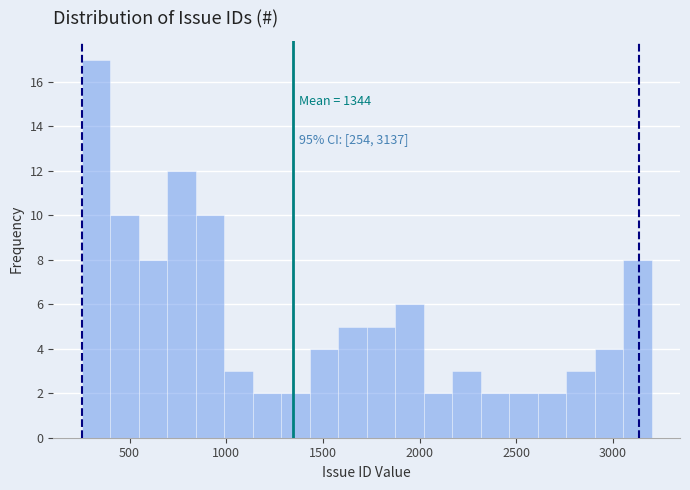

Around what value on the x-axis is the tallest bar? Give the approximate position of its centre, as read against the axis.

350